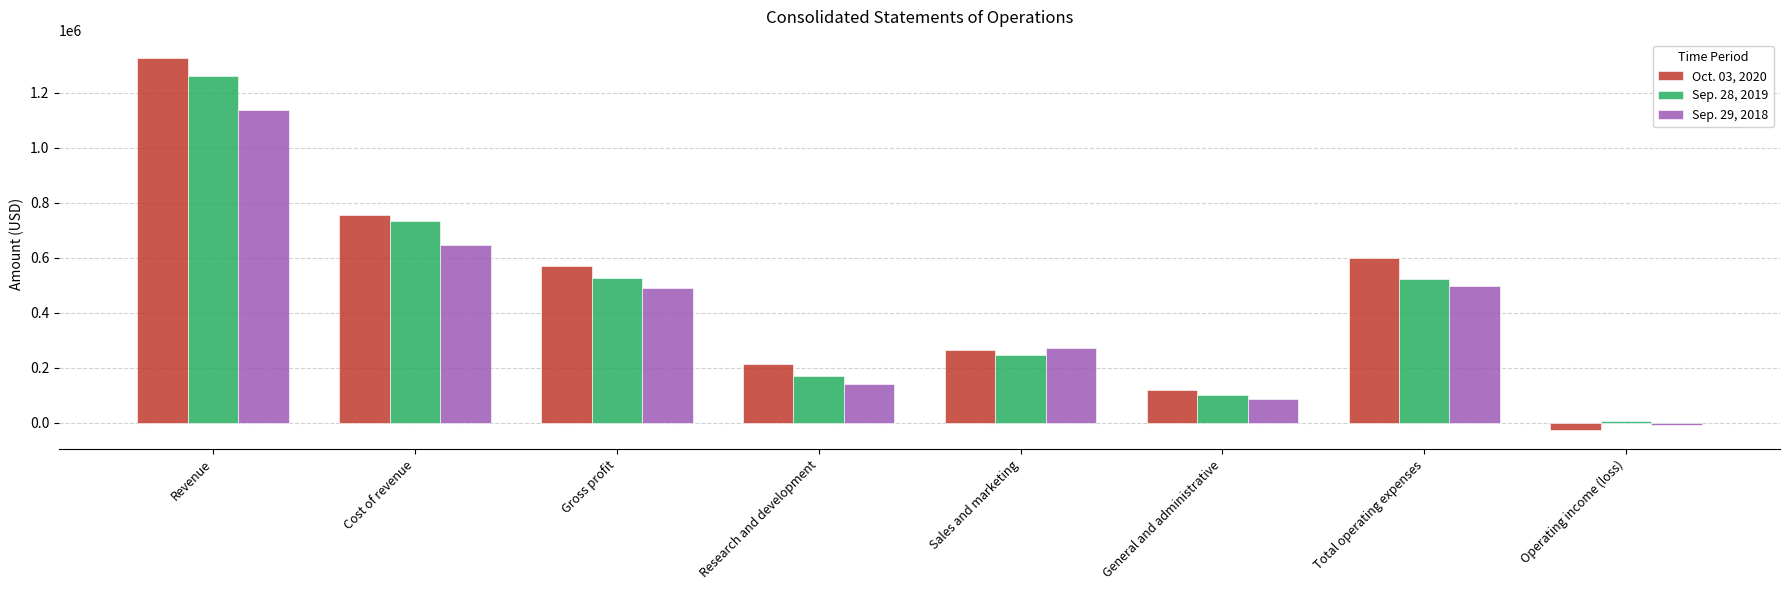

The Oct. 03, 2020 series shows 263539 at Sales and marketing. True or false?

True